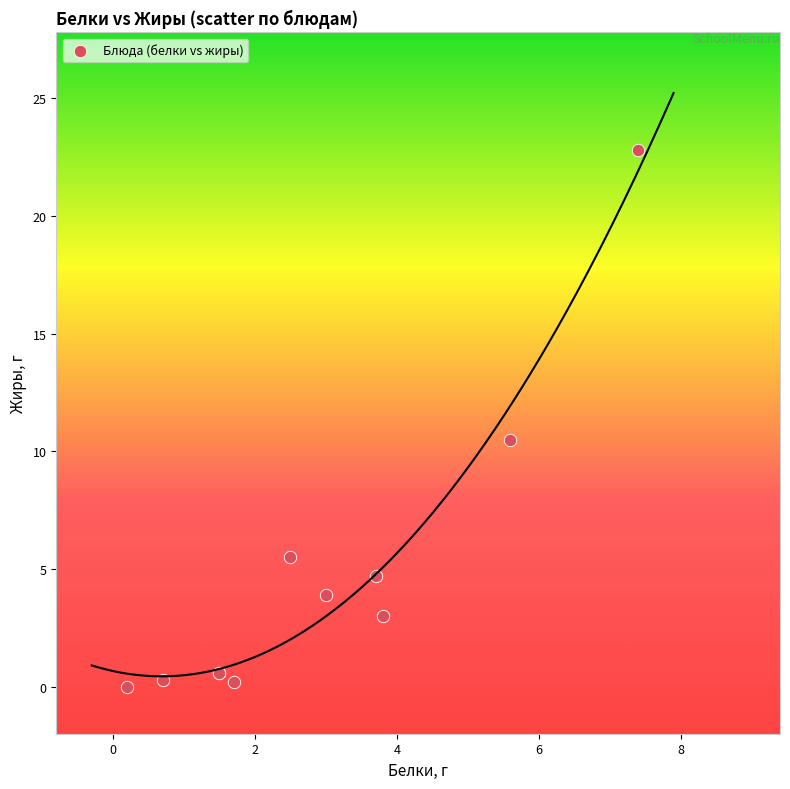

What Y value in the scatter plot is closest to 11?

10.5